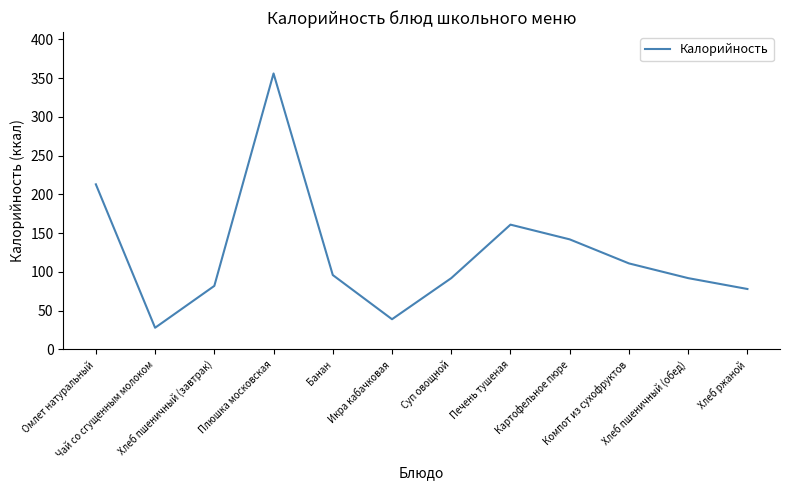

Reading left to right, extract all data points from this chart.

Омлет натуральный=213	Чай со сгущенным молоком=28	Хлеб пшеничный (завтрак)=82	Плюшка московская=356	Банан=96	Икра кабачковая=39	Суп овощной=92	Печень тушеная=161	Картофельное пюре=142	Компот из сухофруктов=111	Хлеб пшеничный (обед)=92	Хлеб ржаной=78